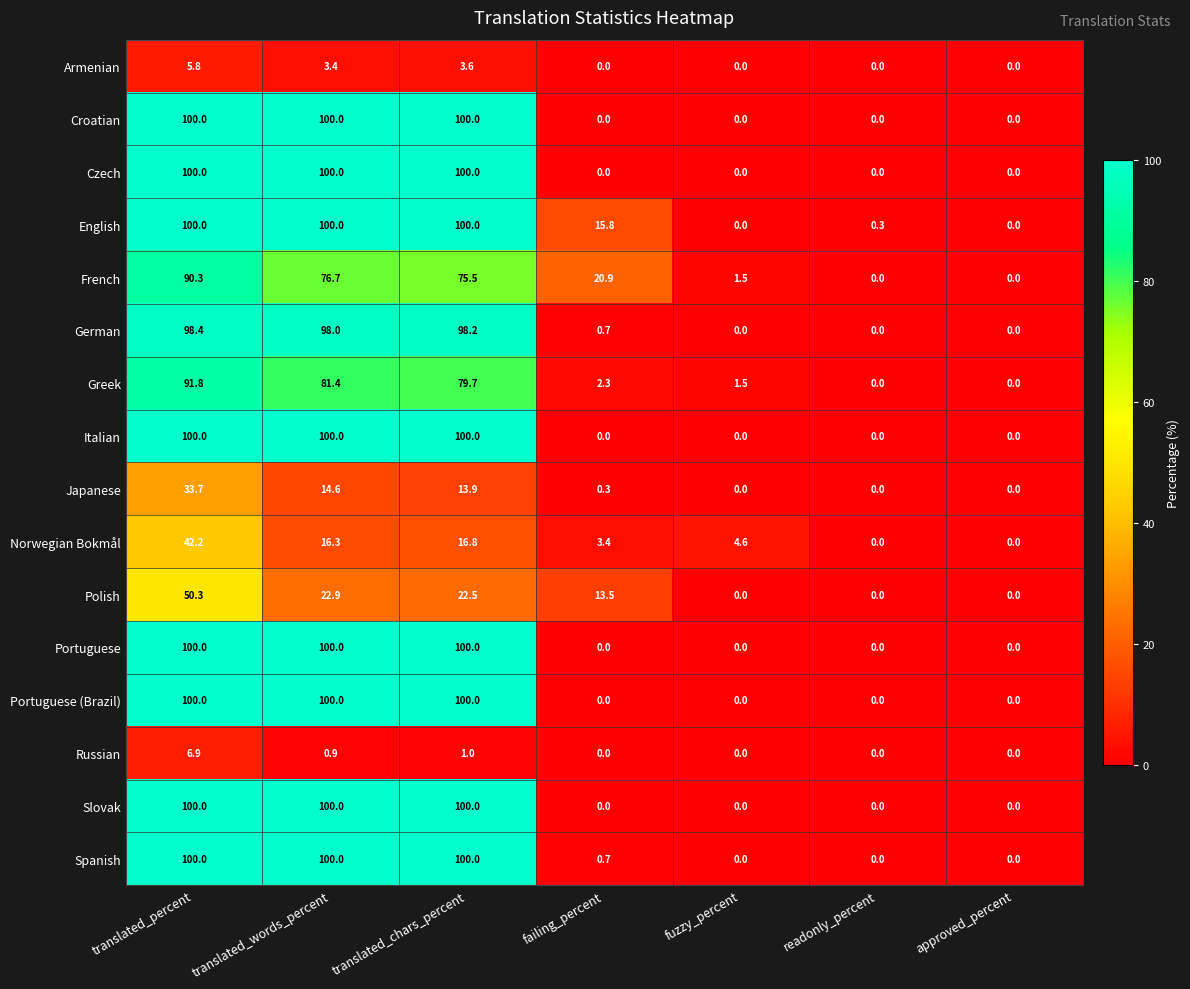

Is it true that Slovak equals 50.9 at translated_words_percent?

False